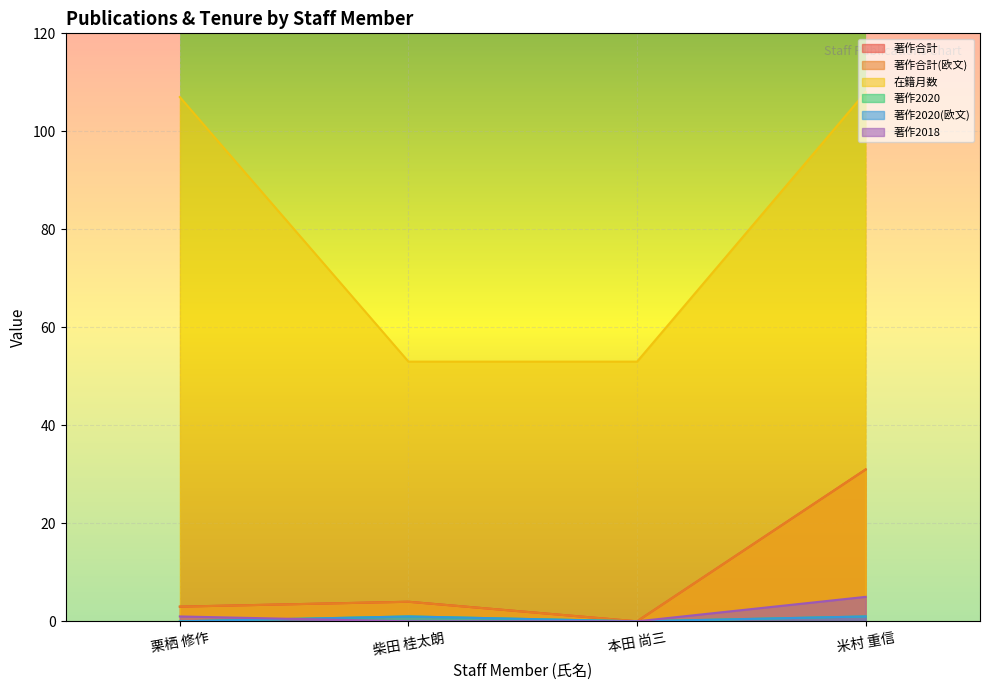

How many lines are shown in the chart?

6